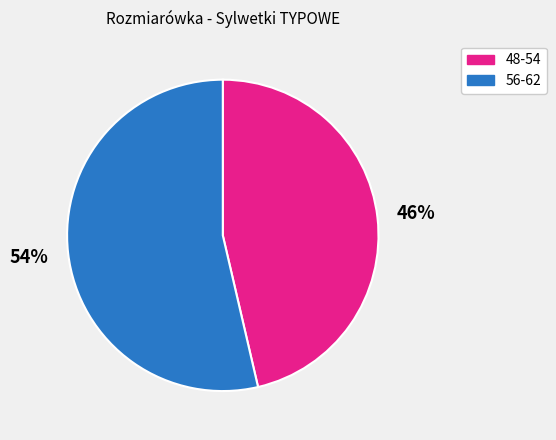

To the nearest percent, what is the average slice percentage?

50%